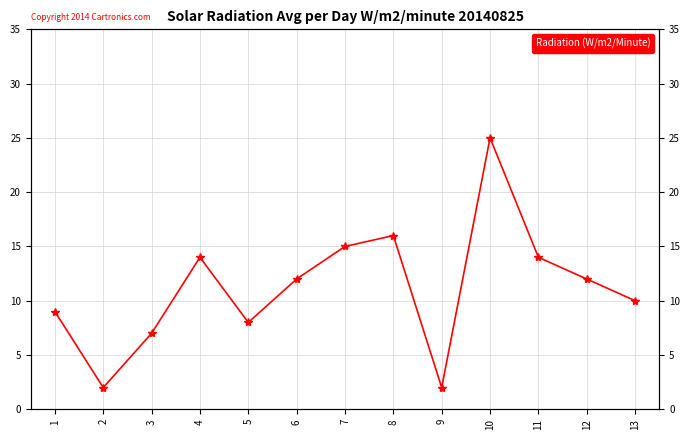

At which category does the data reach its first local valley?

2